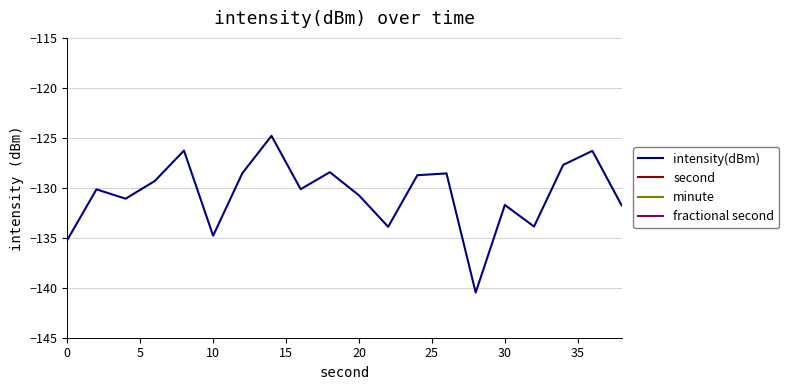

What is the maximum value for intensity(dBm)?

-124.8